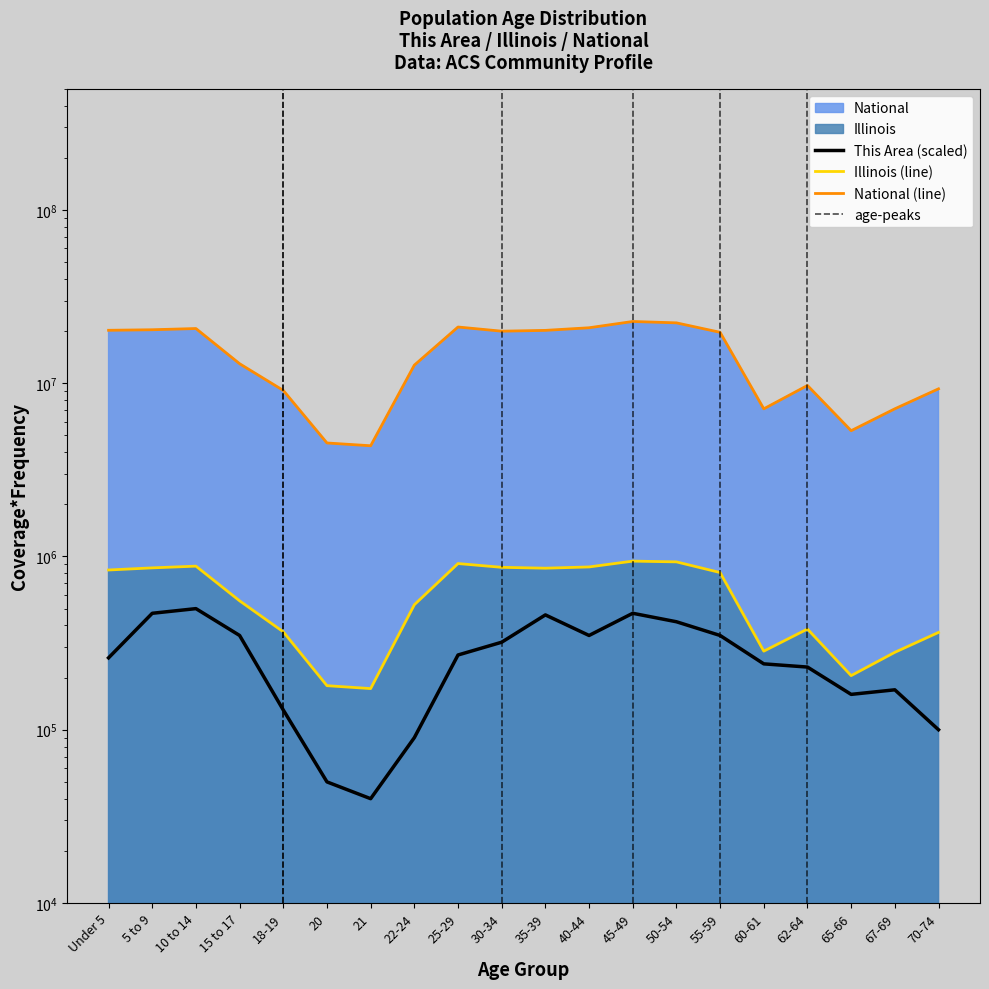

What is the difference between the Illinois values at 15 to 17 and 21?

381954